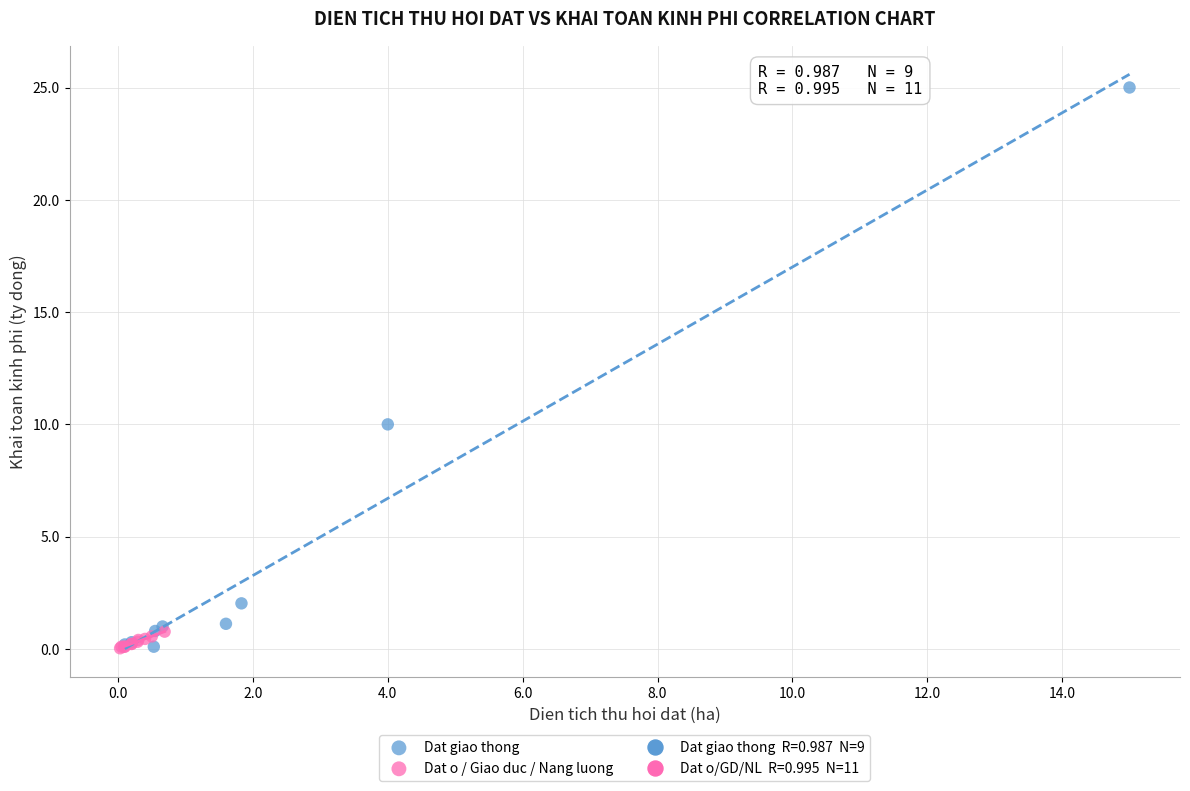

Which series has the widest spread of Y values?

Dat giao thong